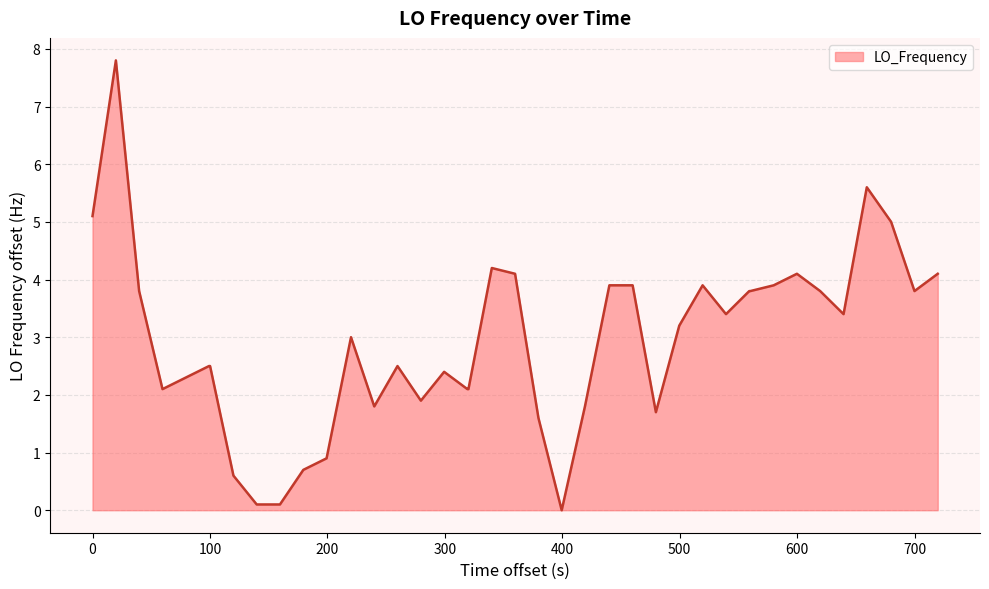

Reading left to right, what are all the values shown in this chart?

5.1	7.8	3.8	2.1	2.3	2.5	2.5	0.6	0.1	0.1	0.7	0.9	3.0	1.8	2.5	1.9	2.4	2.1	2.1	4.2	4.1	1.6	0.0	1.8	3.9	3.9	1.7	3.2	3.9	3.4	3.8	3.8	3.9	4.1	3.8	3.4	5.6	5.0	3.8	4.1